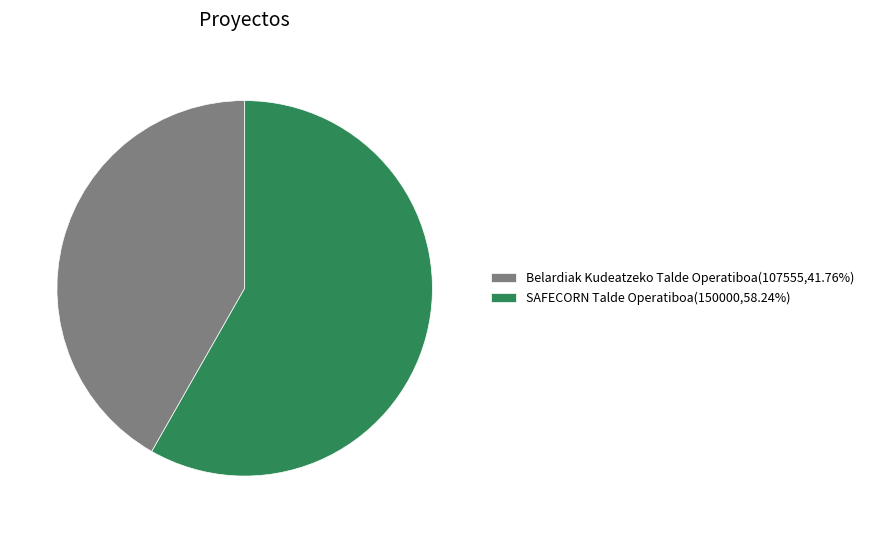

What is the ratio of the value at Belardiak Kudeatzeko Talde Operatiboa(107555,41.76%) to the value at SAFECORN Talde Operatiboa(150000,58.24%)?

0.7